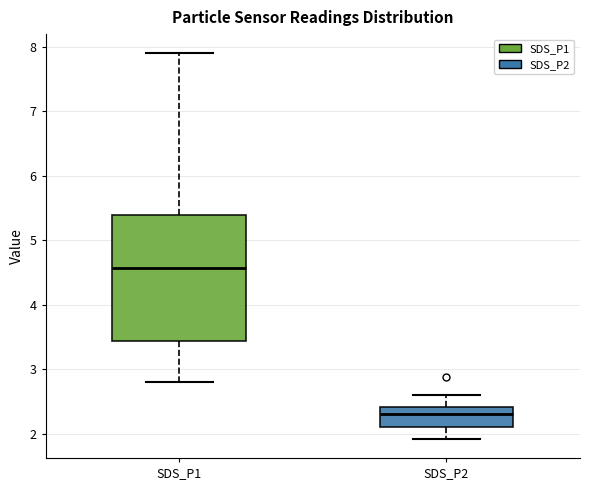

Which box's median line is the lowest?

SDS_P2